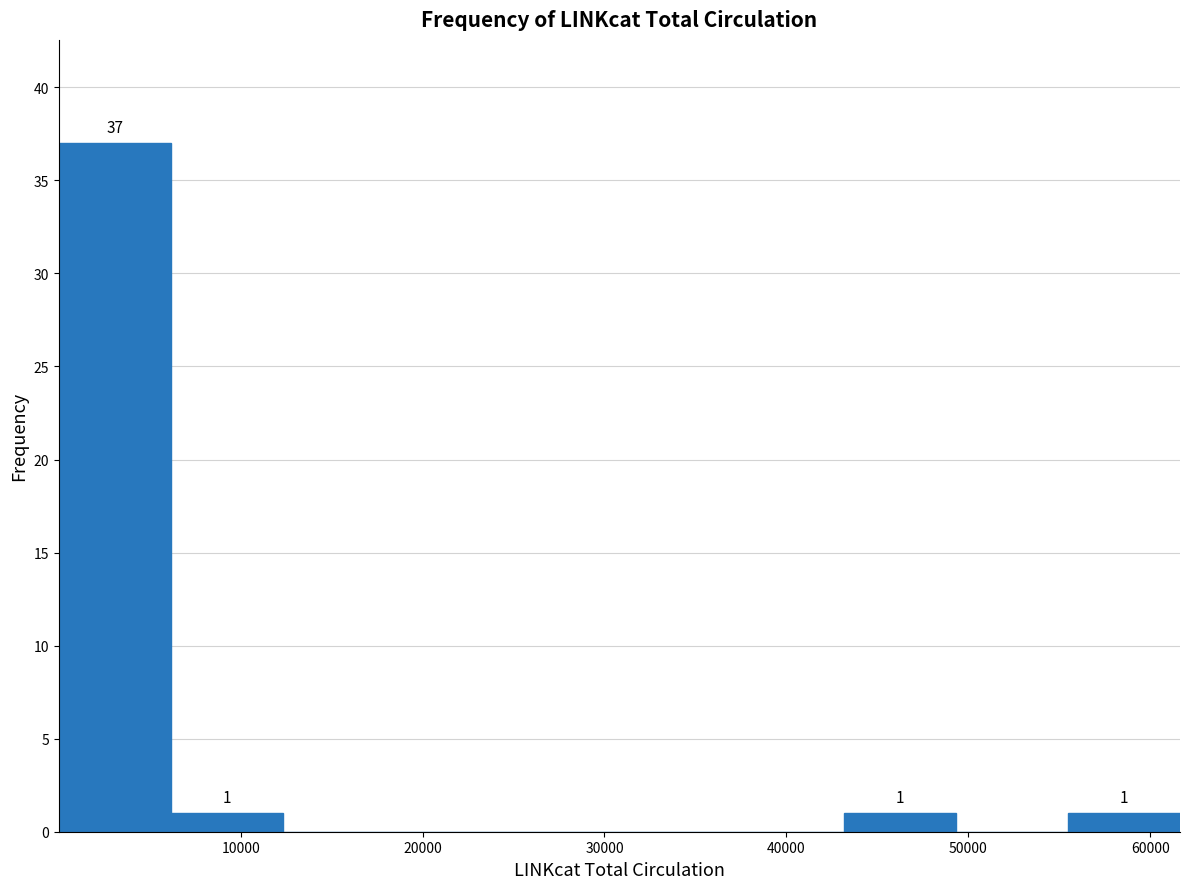

Over which range of the x-axis is the bar tallest?

0 to 6000